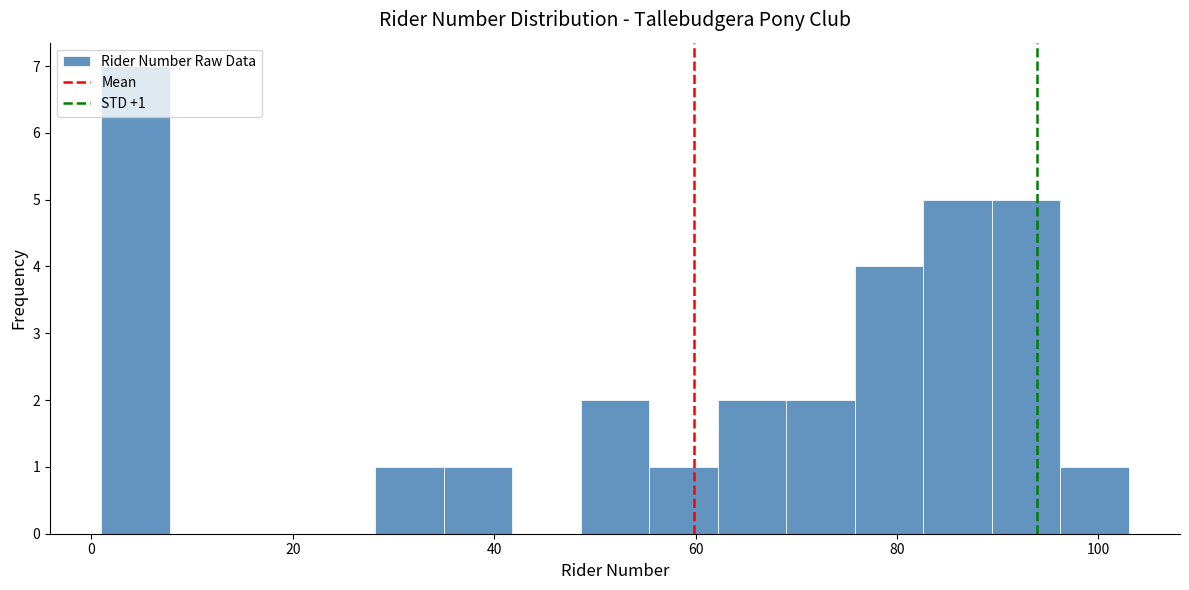

Read against the x-axis, roughly where is the centre of the tallest bar?

4